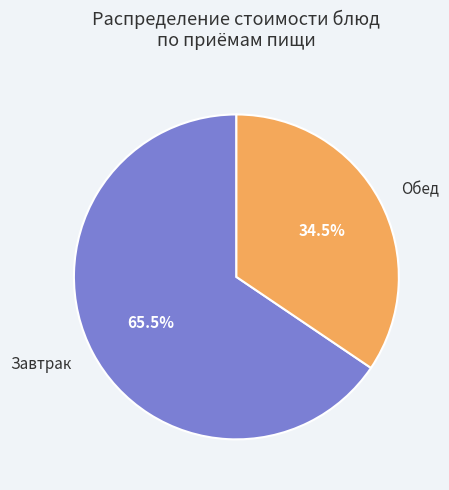

How much of the chart is everything except Обед?

65.5%